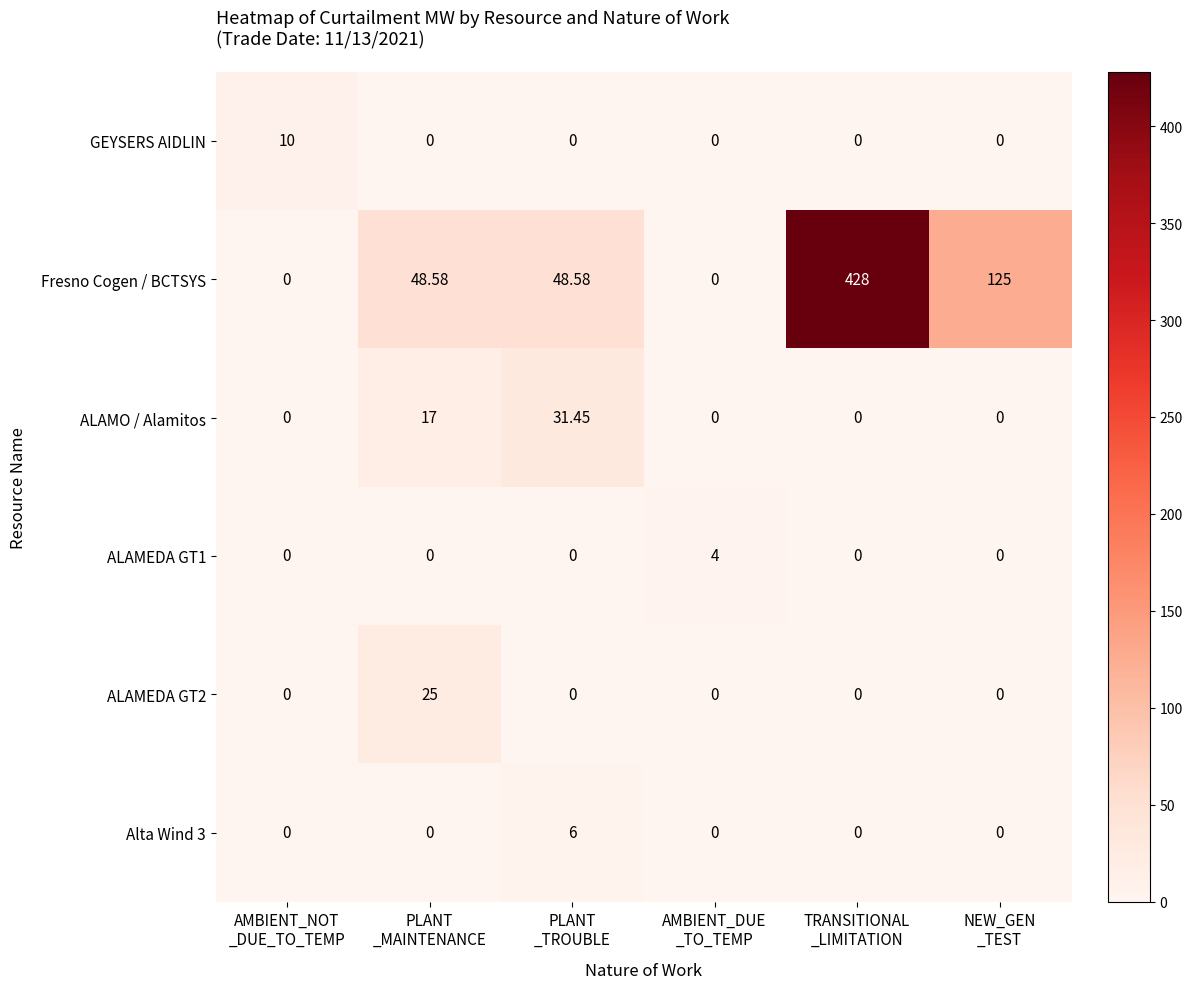

Which series has the largest total across all categories?

Fresno Cogen / BCTSYS